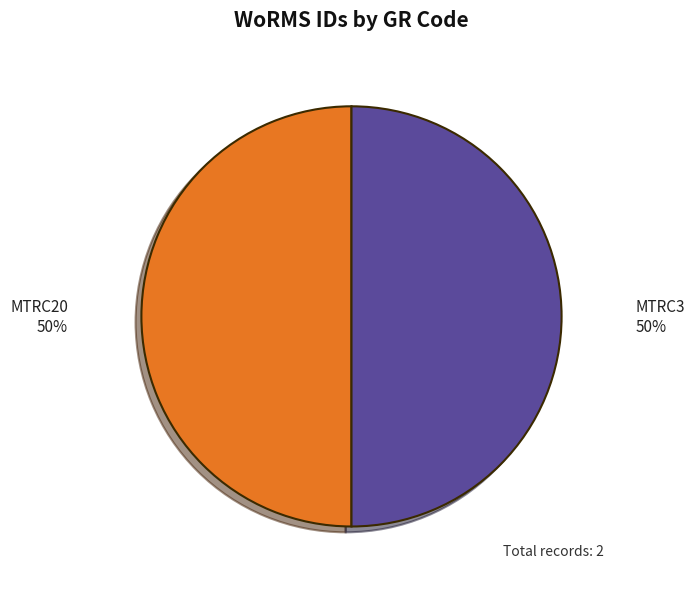

Do MTRC3 and MTRC20 together represent more than half of the pie?

Yes